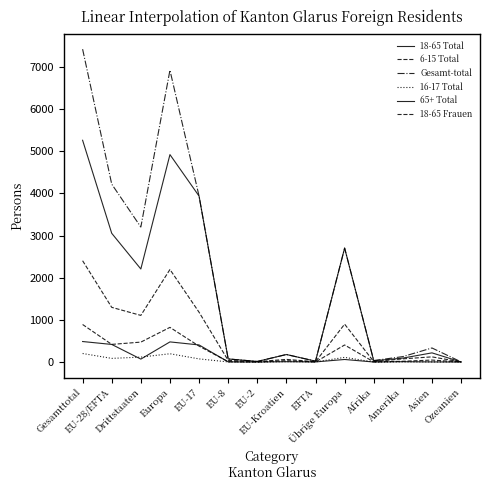

Reading left to right, list all the values displayed in this chart.

18-65 Total: 5261	3054	2207	4921	3937	73	13	178	20	2703	29	93	217	1
6-15 Total: 890	418	472	822	377	8	0	32	1	404	3	18	46	1
Gesamt-total: 7423	4221	3202	6924	3937	73	13	178	20	2703	35	128	333	3
16-17 Total: 202	86	116	196	74	2	0	7	3	110	0	3	2	1
65+ Total: 486	417	69	477	405	3	0	7	2	60	0	7	2	0
18-65 Frauen: 2403	1297	1106	2195	1181	38	9	62	7	898	10	75	122	1